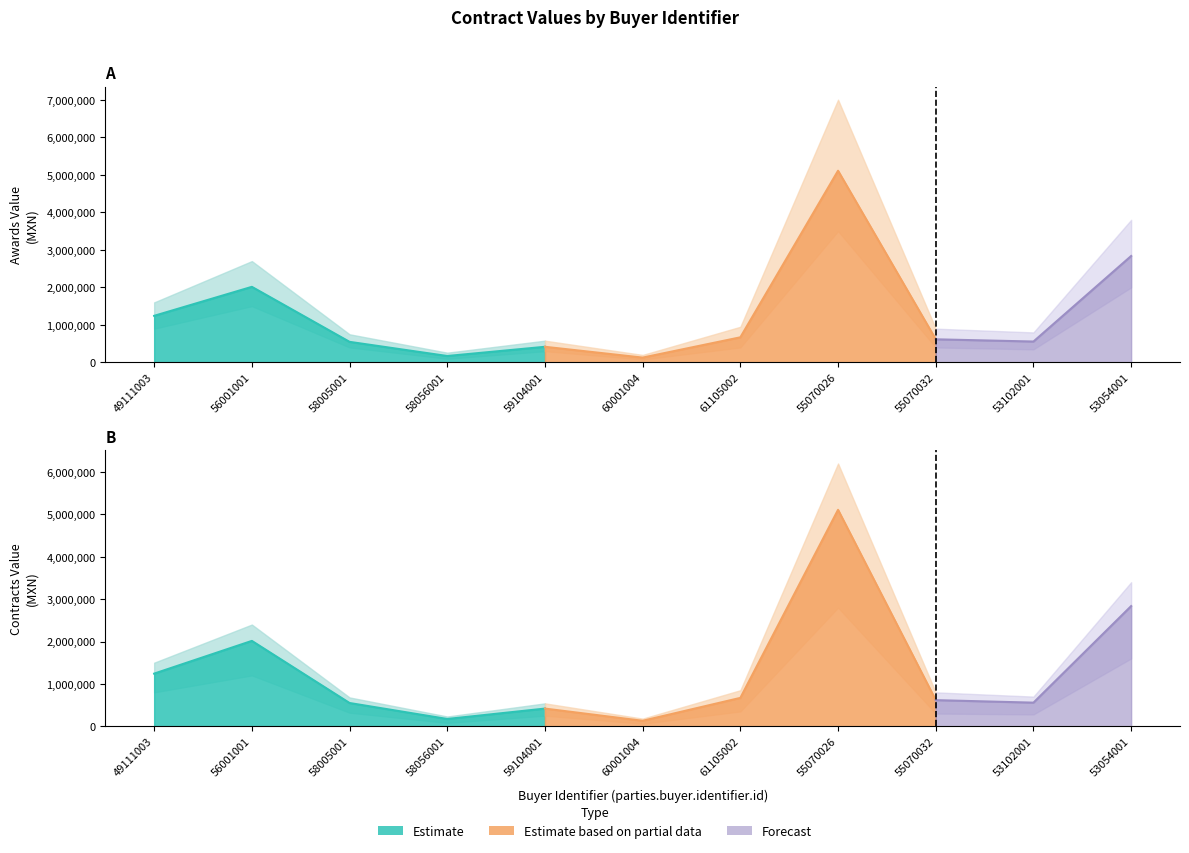

How many lines are shown in the chart?

2